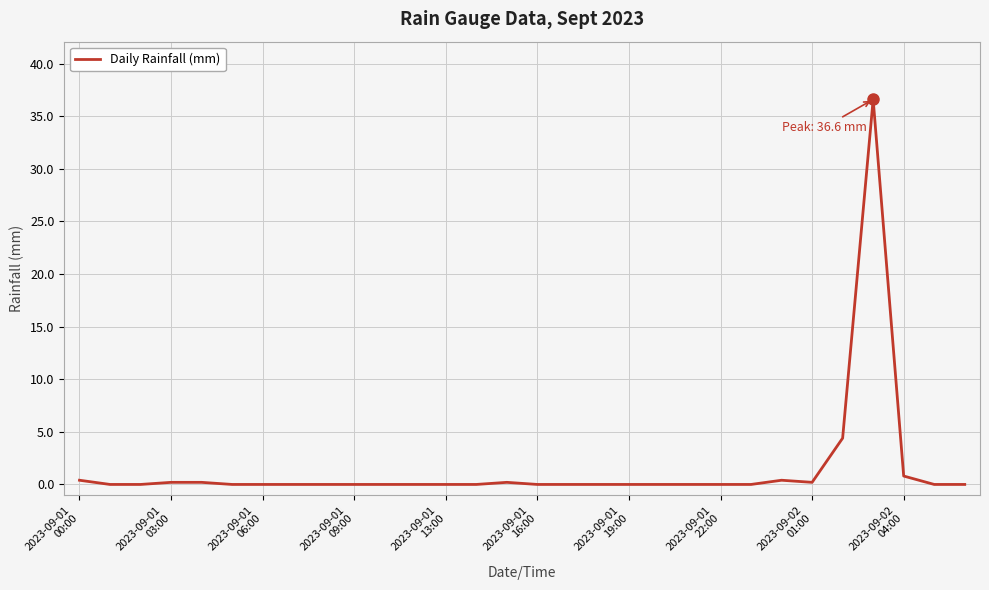

What is the maximum value shown in the chart?

36.6